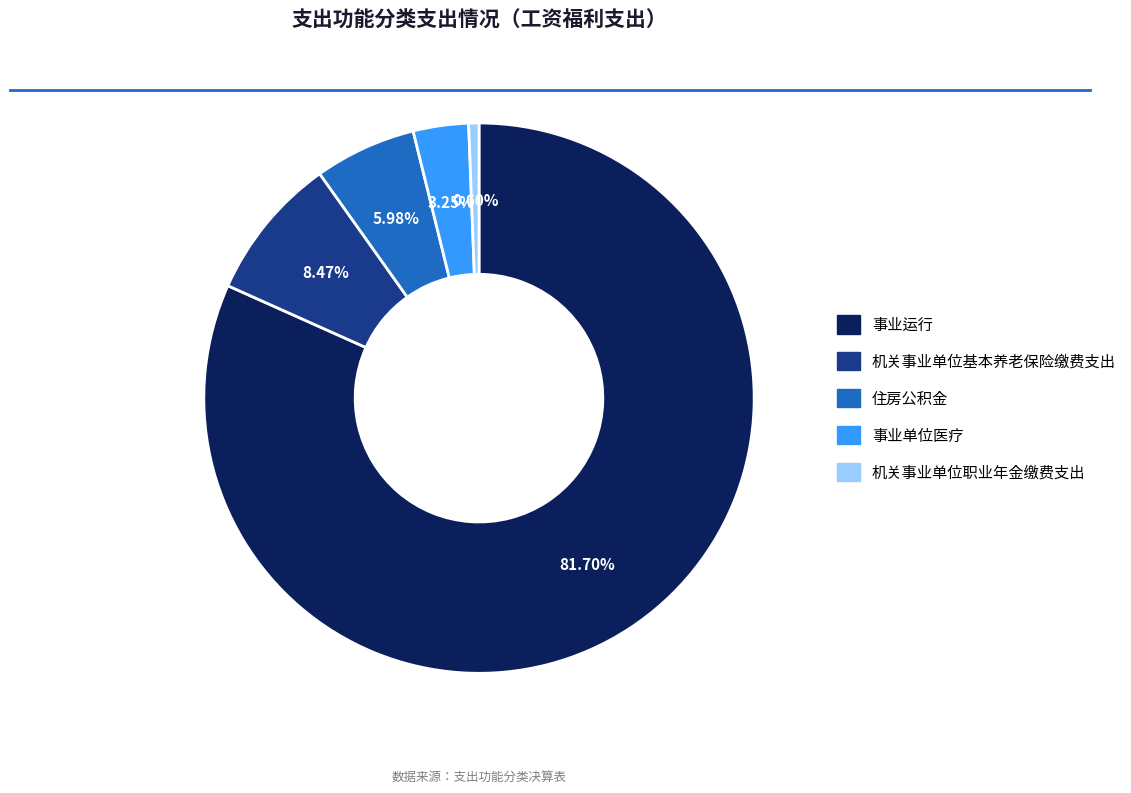

Does any single category account for the majority?

Yes